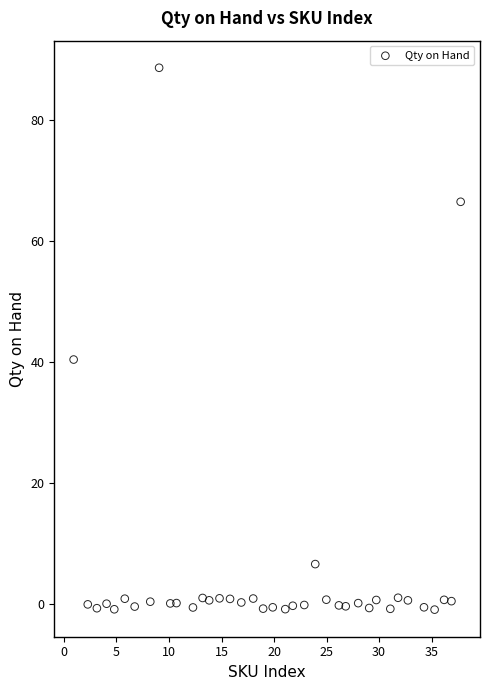

What Y value in the scatter plot is closest to 43?

40.4